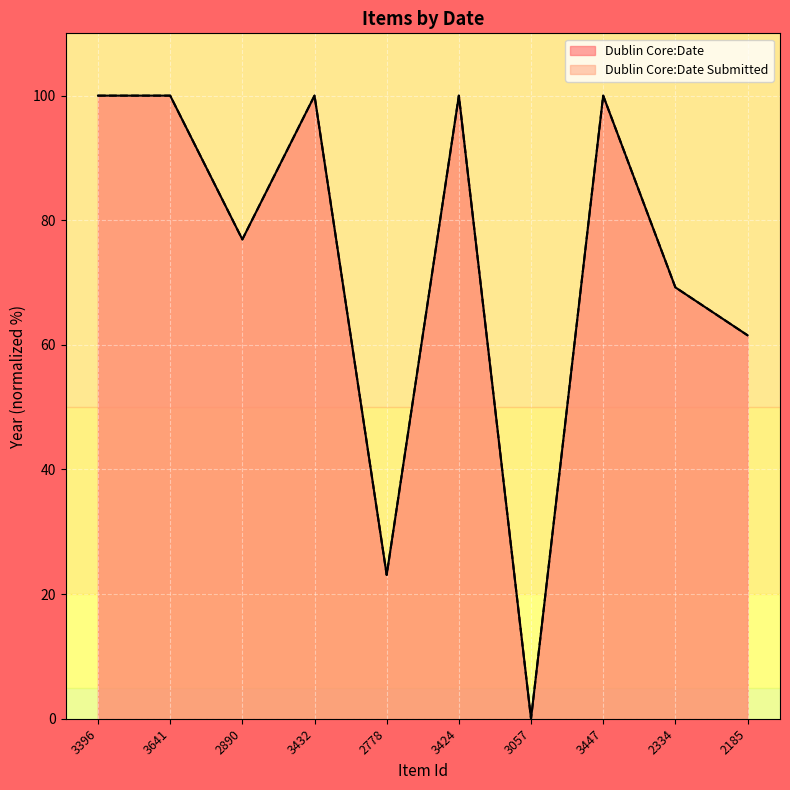

What is the total value across all series at 3424?

200.0